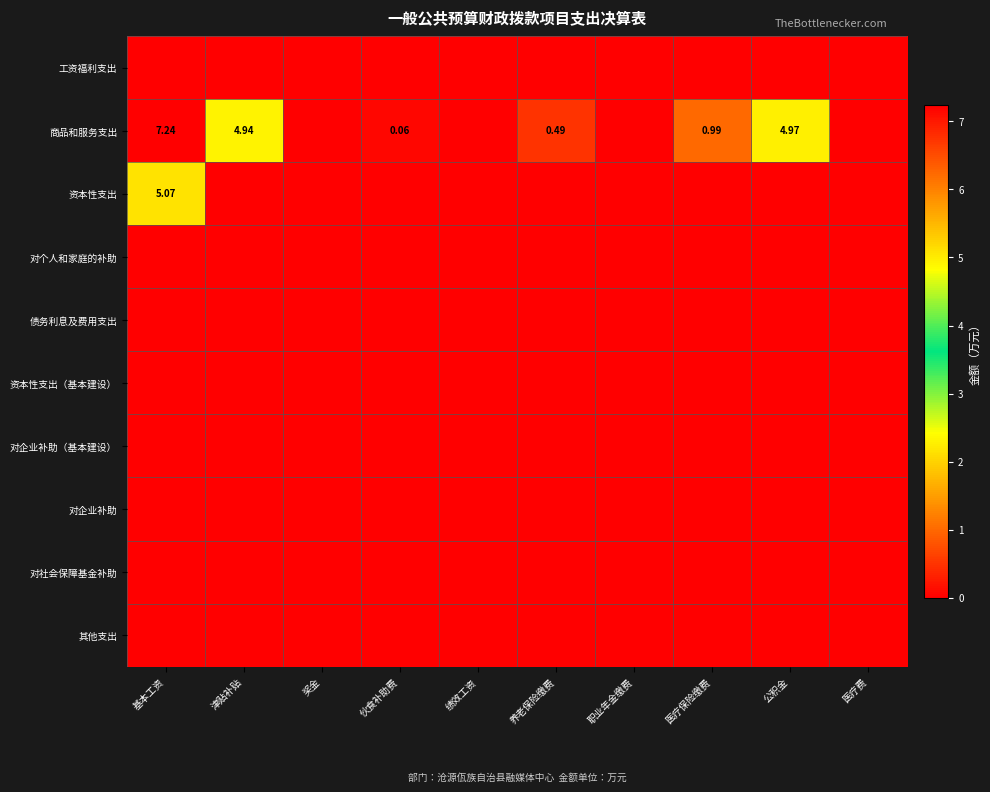

Is it true that 债务利息及费用支出 equals 0.0 at 奖金?

True